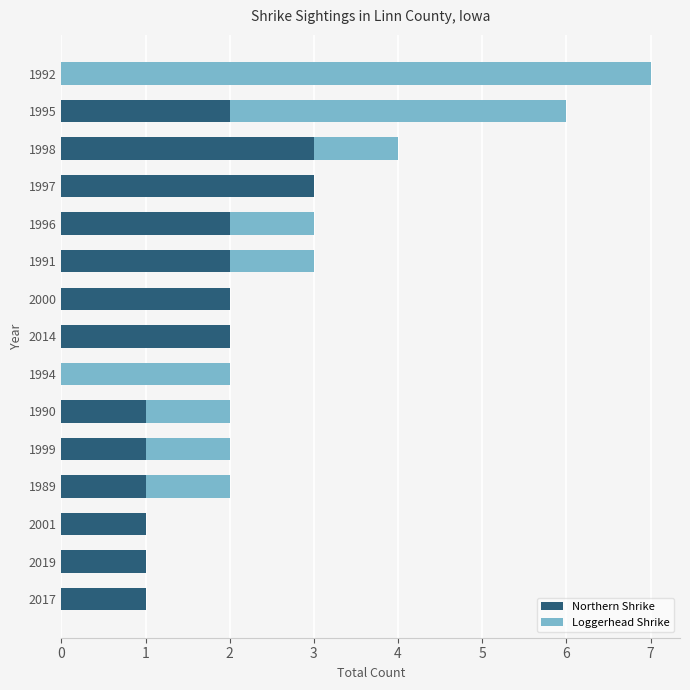

The value of Northern Shrike at 1996 is 1. True or false?

False